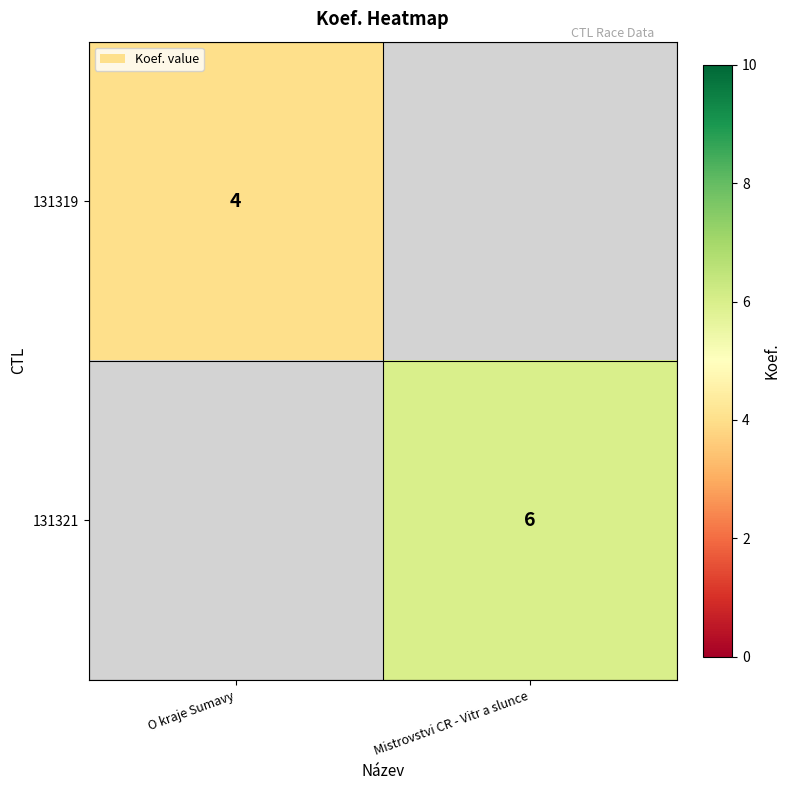

The 131321 series shows 9 at Mistrovstvi CR - Vitr a slunce. True or false?

False